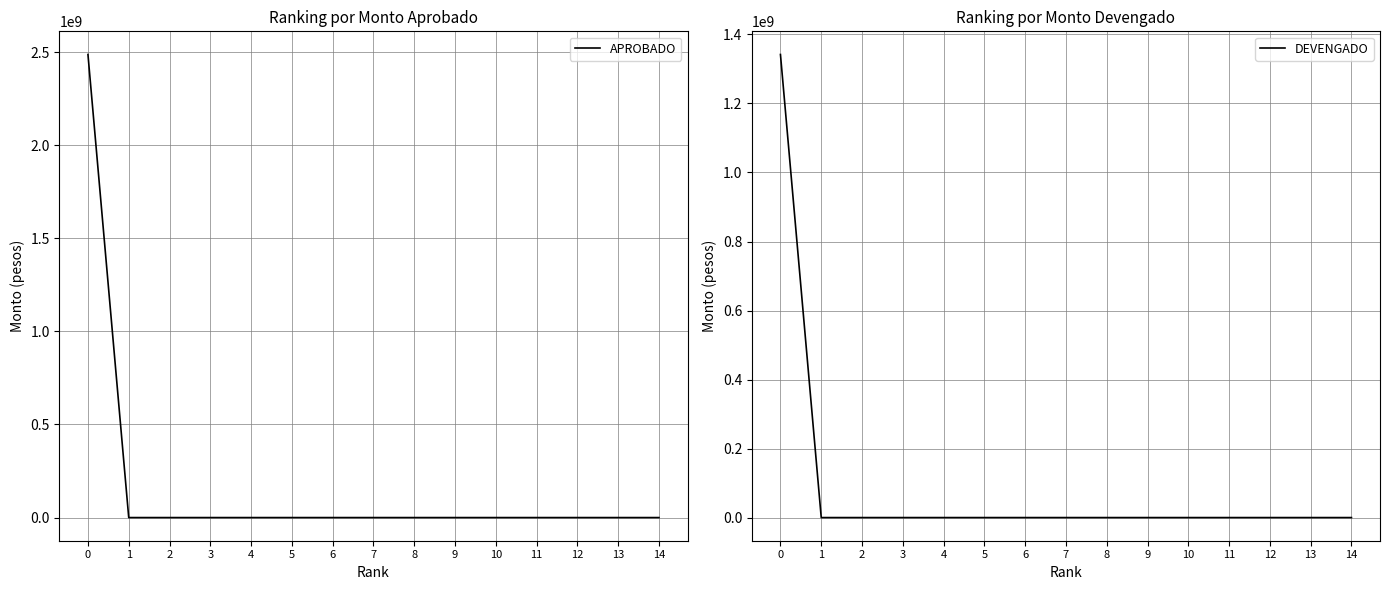

True or false: DEVENGADO and APROBADO cross at least once.

False